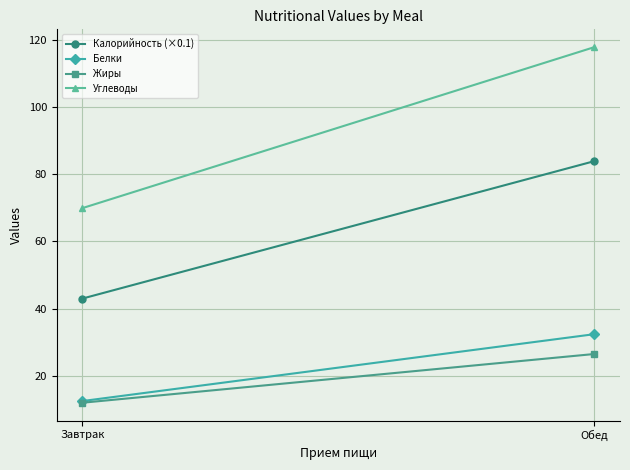

Reading left to right, extract all data points from this chart.

Калорийность (×0.1): Завтрак=43.0	Обед=83.9
Белки: Завтрак=12.5	Обед=32.4
Жиры: Завтрак=12.0	Обед=26.5
Углеводы: Завтрак=69.9	Обед=117.8